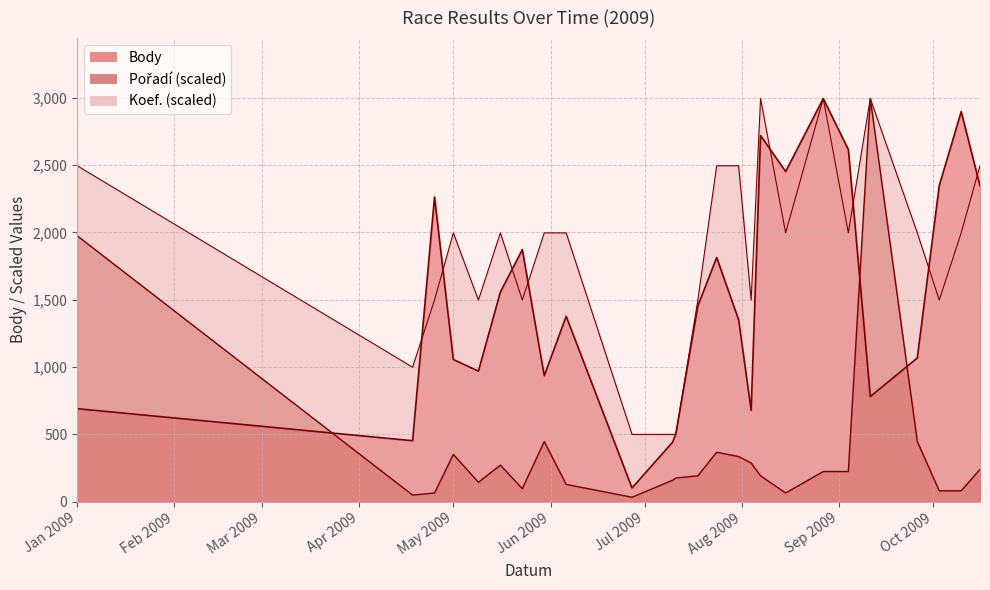

At which category does Body reach its first local peak?

2009-04-25